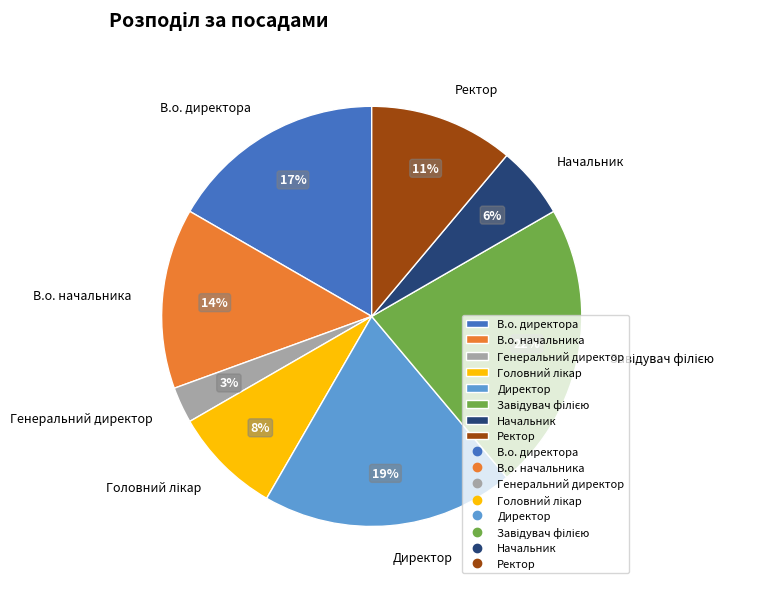

Is it true that Ректор is 1% of the pie?

False